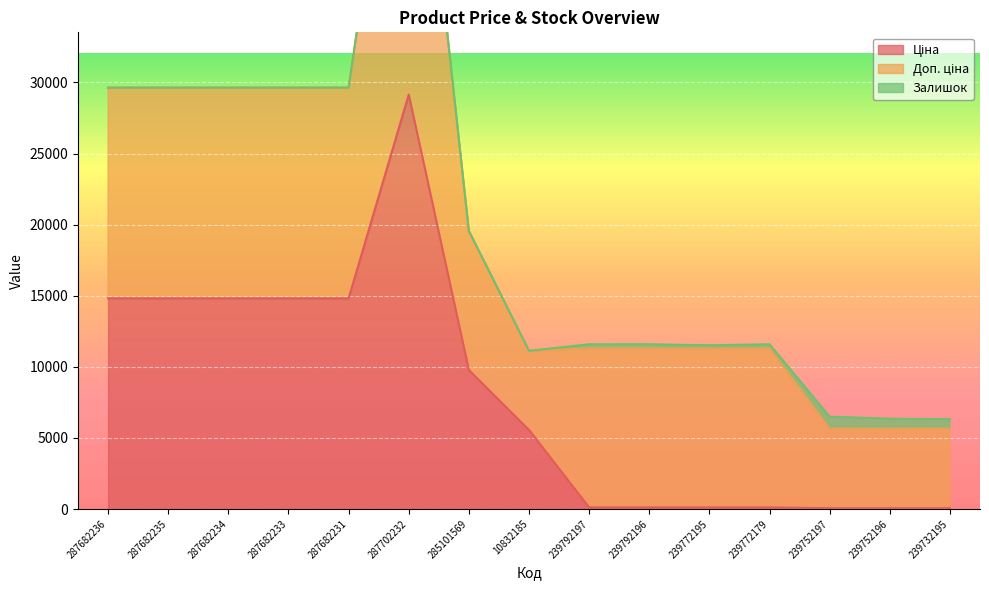

What is the total value across all series at 239772179?

11583.8